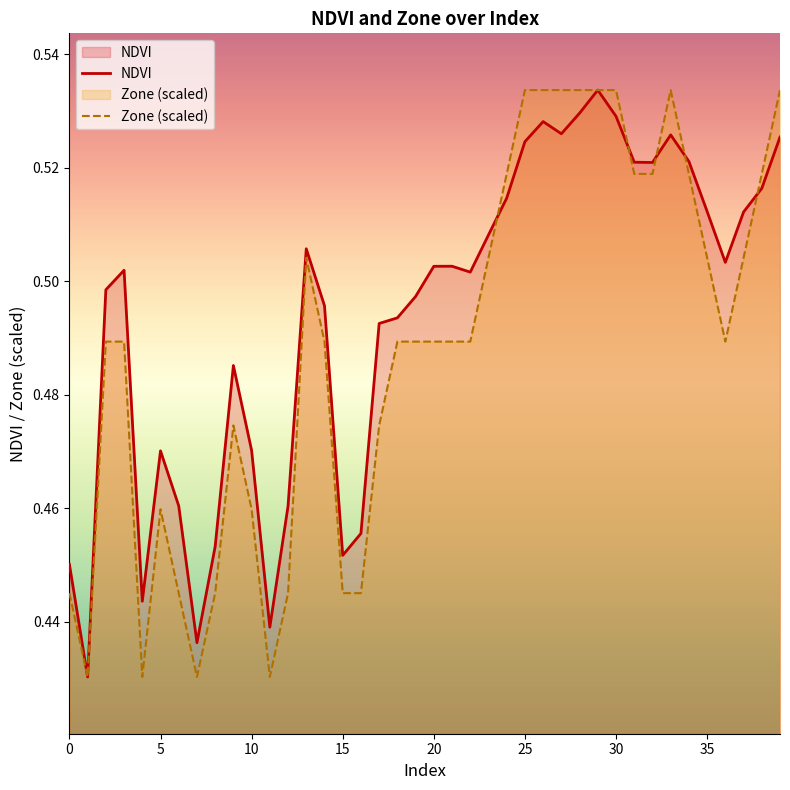

In NDVI, how many points are higher than both neighbors (excluding endpoints)?

8